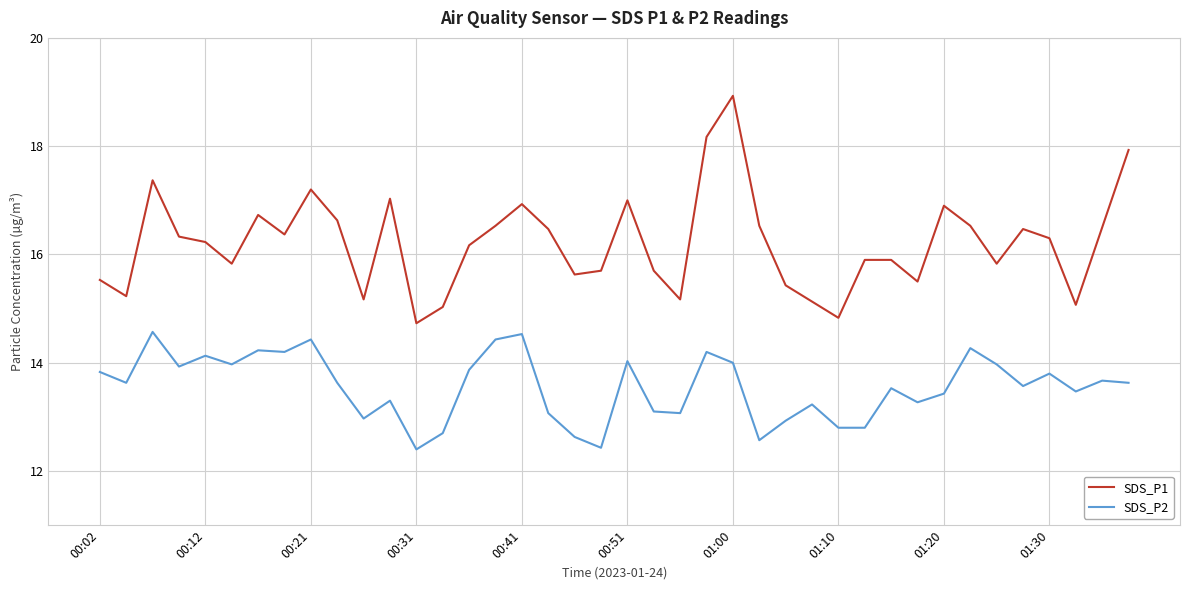

What is the difference between the maximum and minimum values in the SDS_P2 series?

2.2